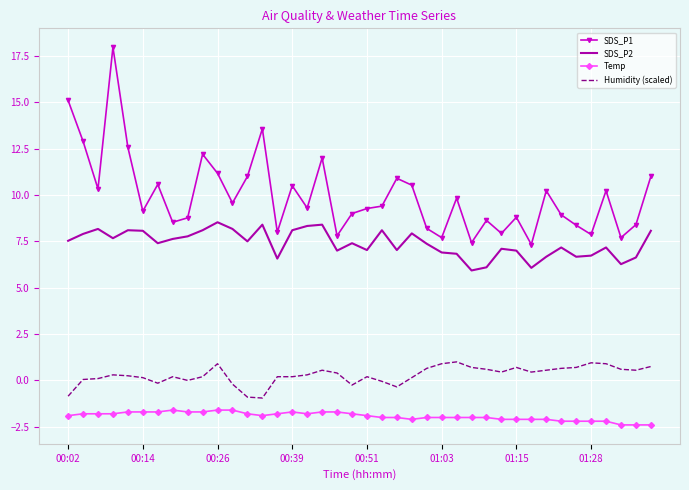

What is the highest value of the SDS_P1 series?

18.0